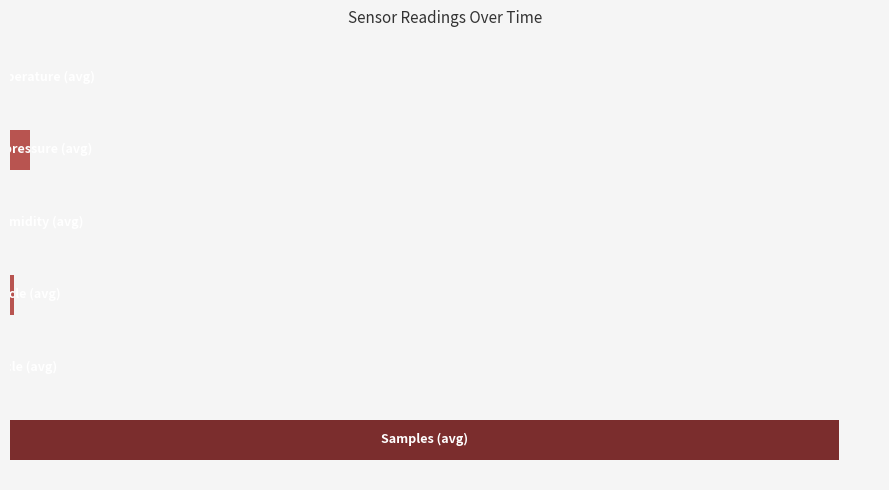

Are the bars horizontal?

Yes